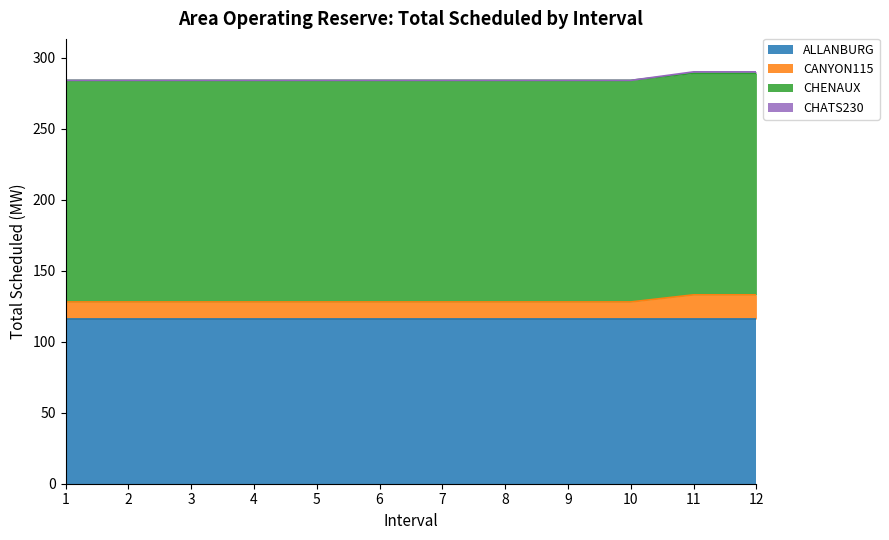

Which category has the lowest value in the CANYON115 series?

1